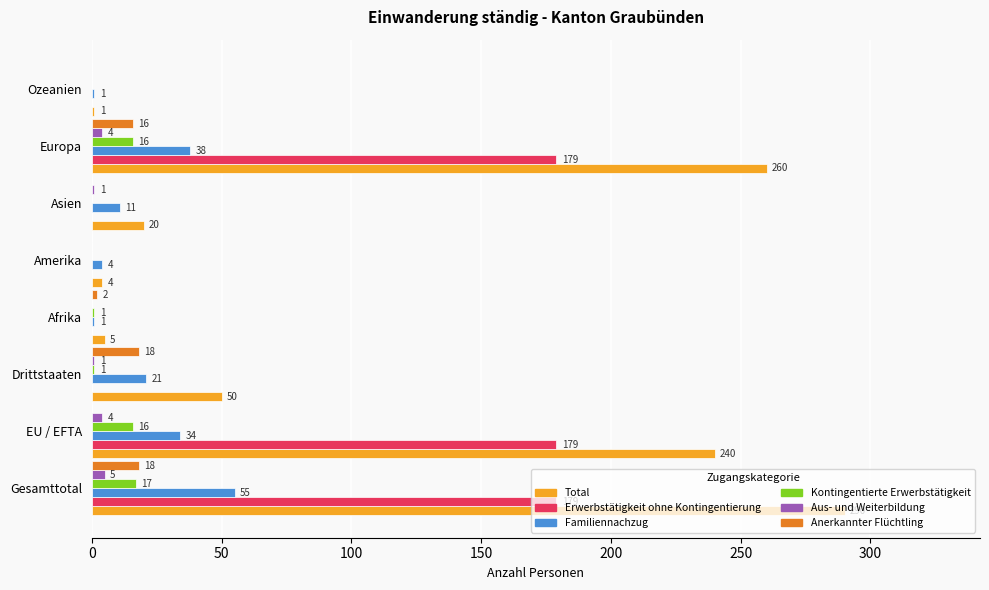

The value of Aus- und Weiterbildung at Europa is 4. True or false?

True